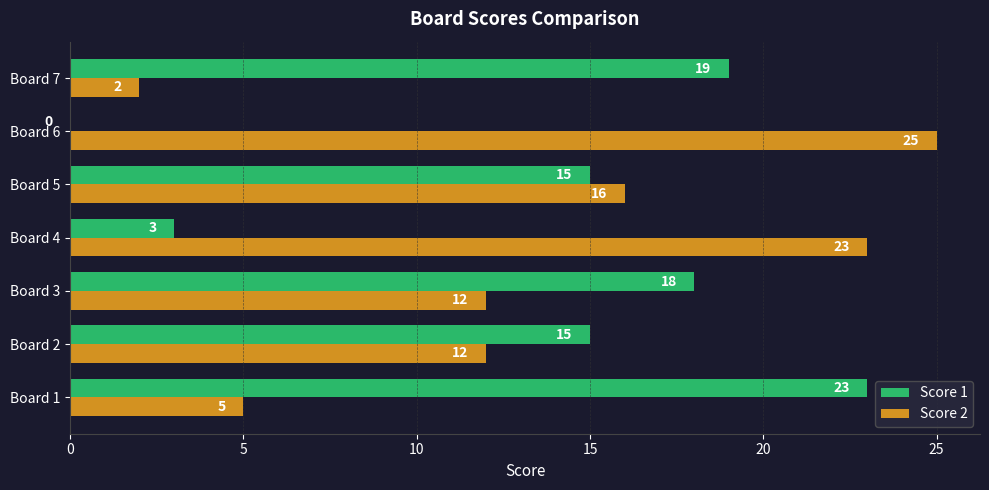

At which category is the sum across all series the highest?

Board 5